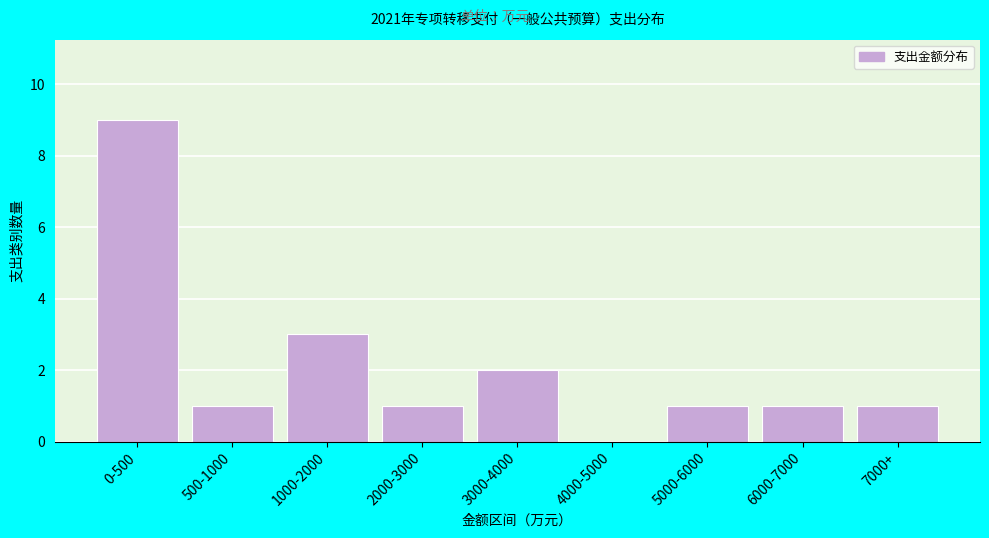

Reading left to right, transcribe all the data shown in this chart.

0-500=9	500-1000=1	1000-2000=3	2000-3000=1	3000-4000=2	4000-5000=0	5000-6000=1	6000-7000=1	7000+=1